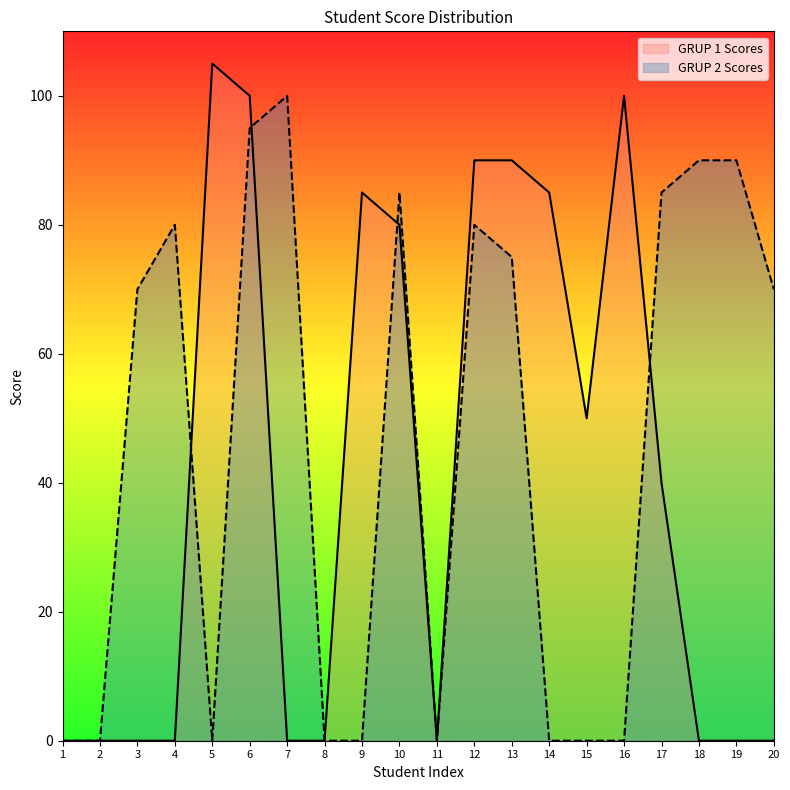

What is the value of the GRUP 1 Scores point at the 5th from the left?

105